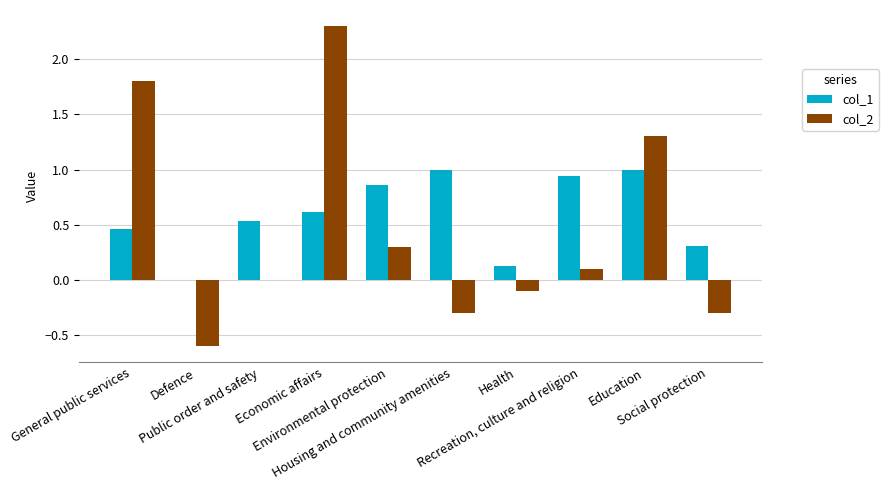

True or false: col_1 has a value of 1.3 at Environmental protection.

False